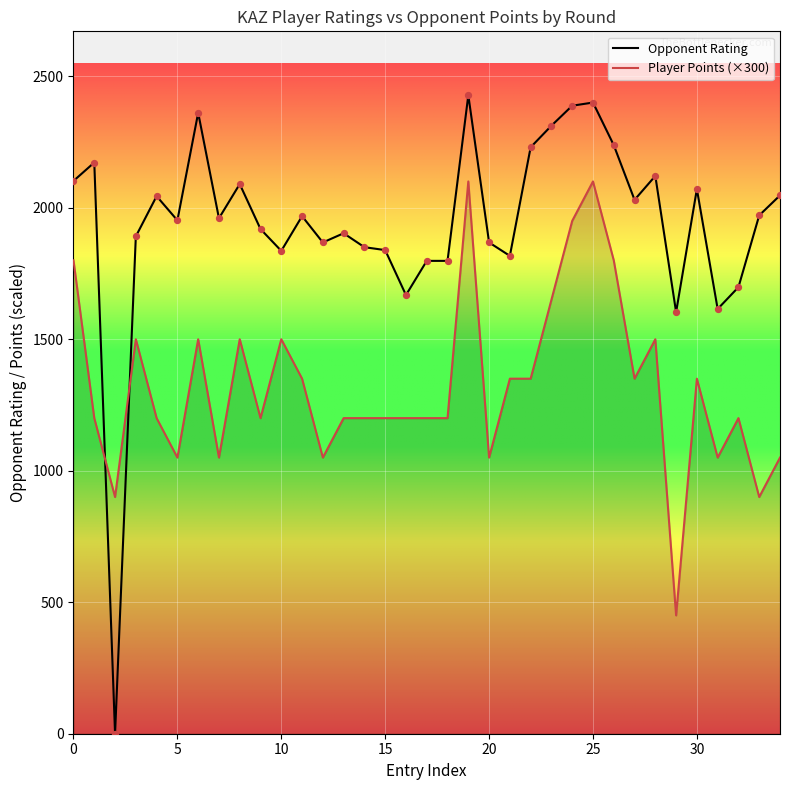

Which series contains the highest Y value?

Opponent Rating